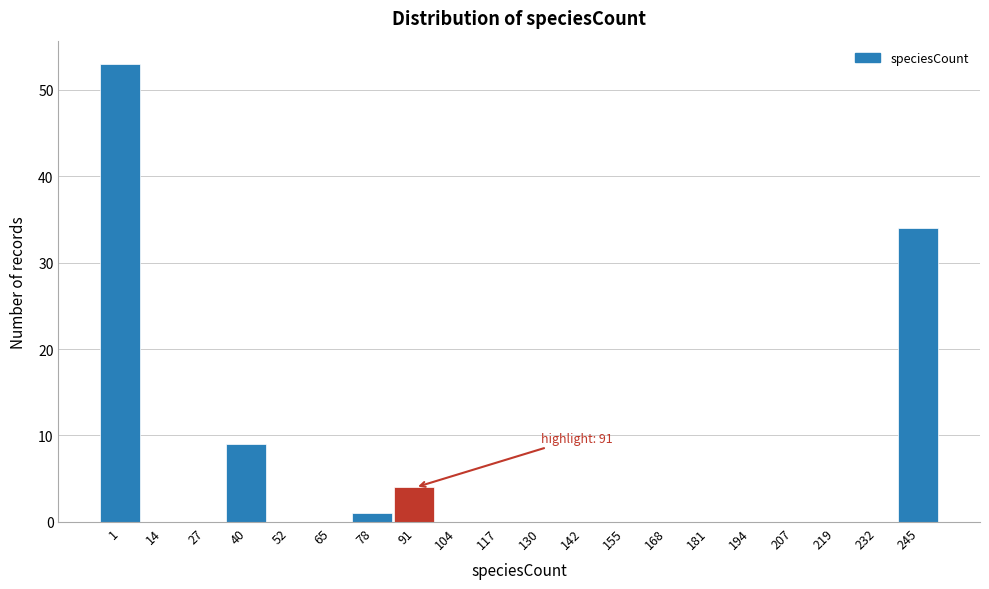

Reading left to right, what are all the values shown in this chart?

1=53	14=0	27=0	40=9	52=0	65=0	78=1	91=4	104=0	117=0	130=0	142=0	155=0	168=0	181=0	194=0	207=0	219=0	232=0	245=34